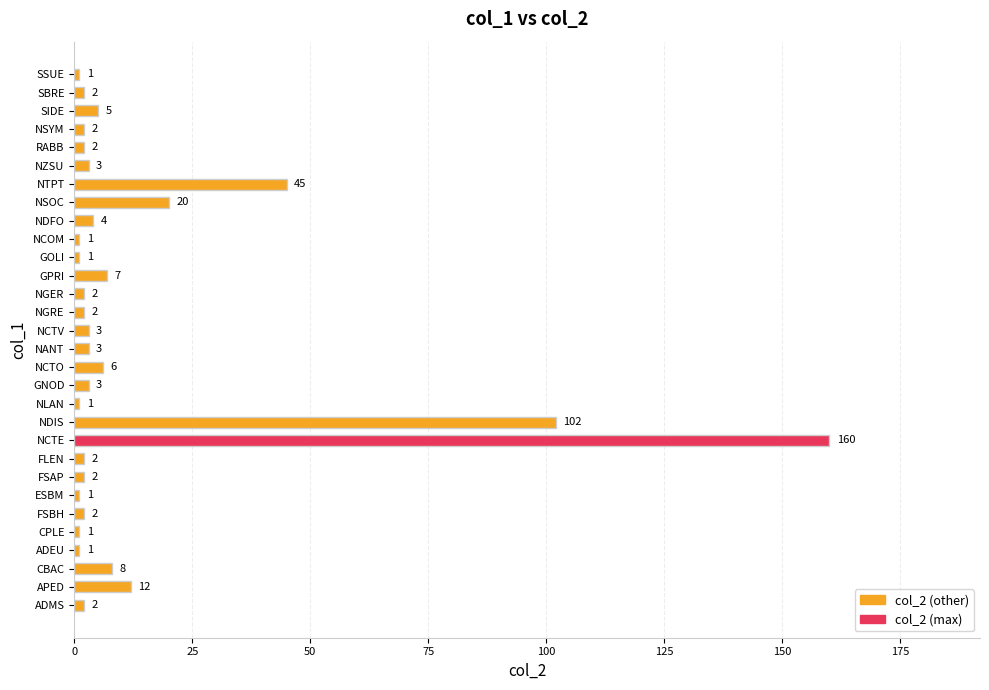

How many series are shown in this chart?

1